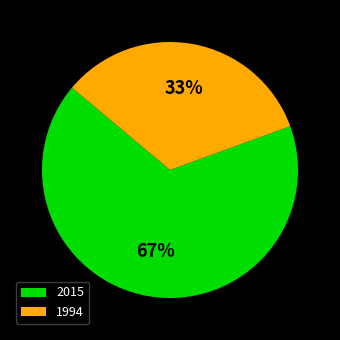

How many segments does this pie chart have?

2